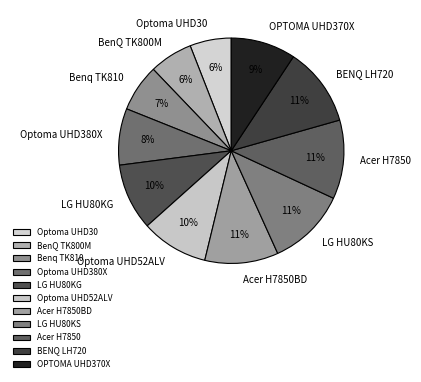

Is there any slice that represents more than half of the pie?

No